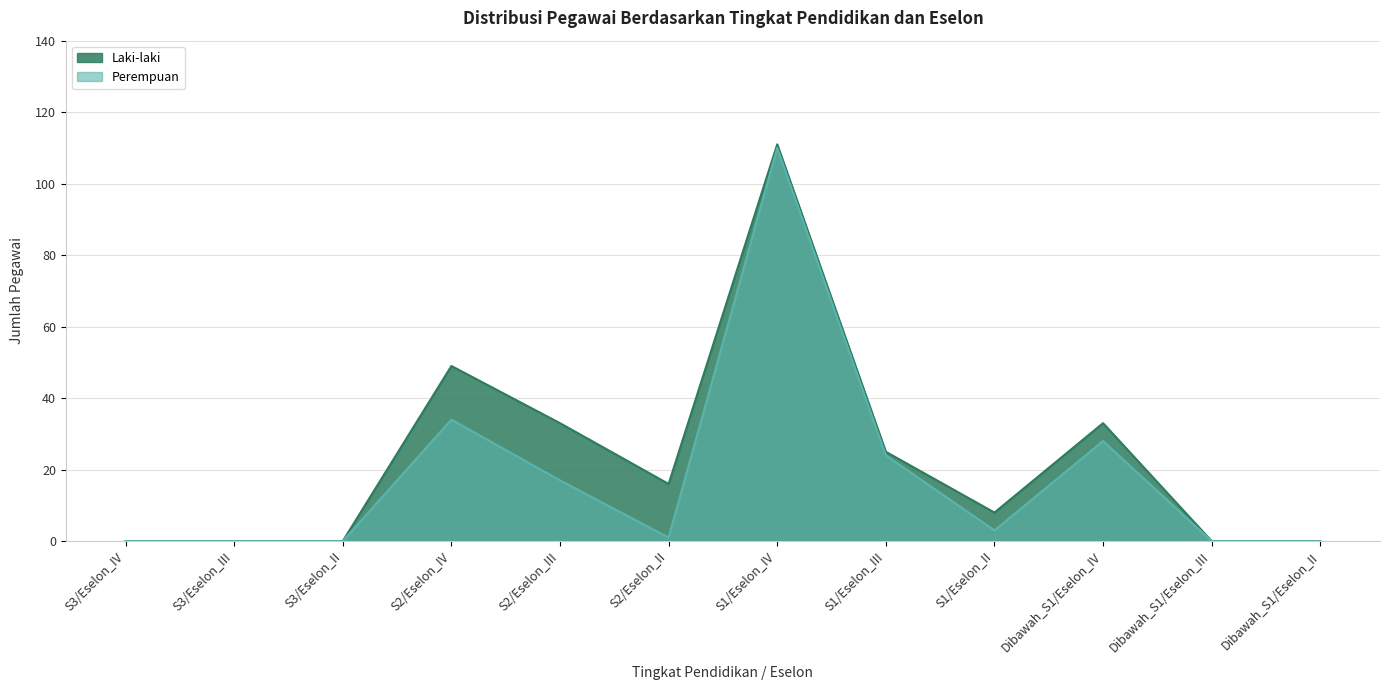

What is the difference between the Perempuan values at S2/Eselon_III and S1/Eselon_III?

7